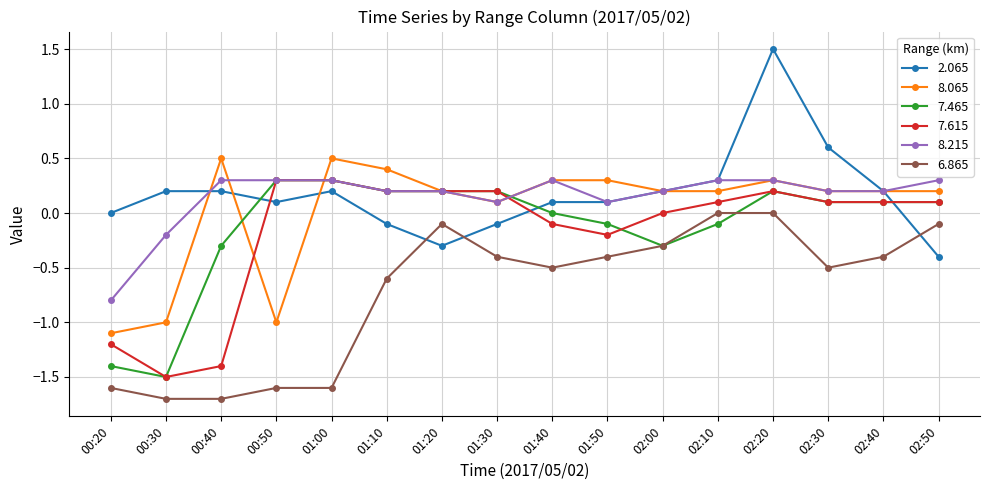

What is the sum of all 2.065 values?

2.8